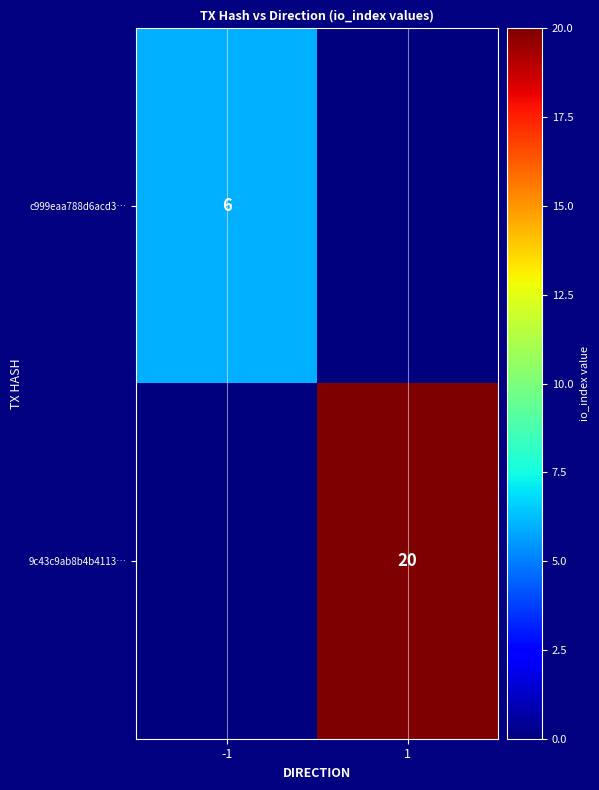

The c999eaa788d6acd3… series shows 10 at -1. True or false?

False